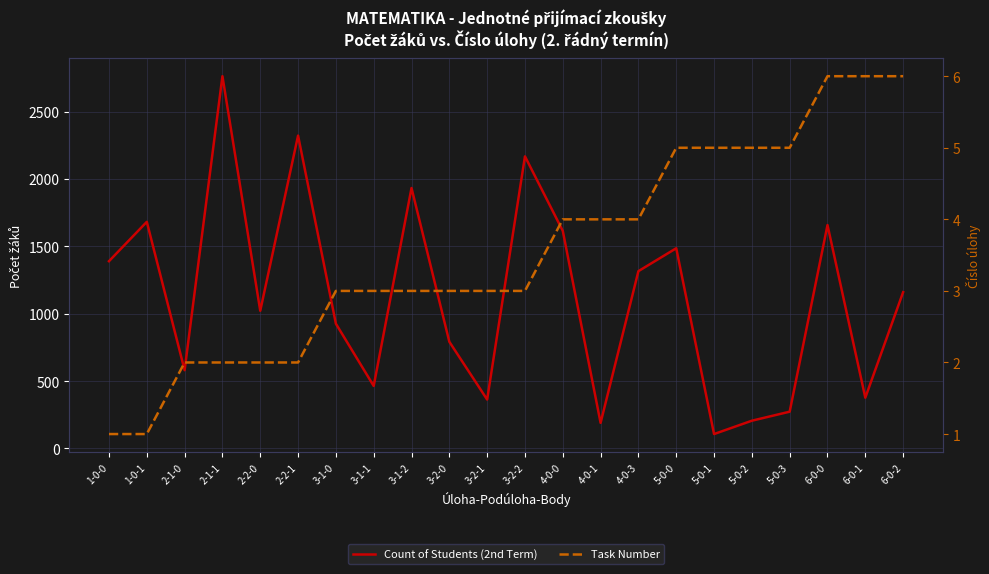

Count the Task Number values in the range 2 to 5.

17